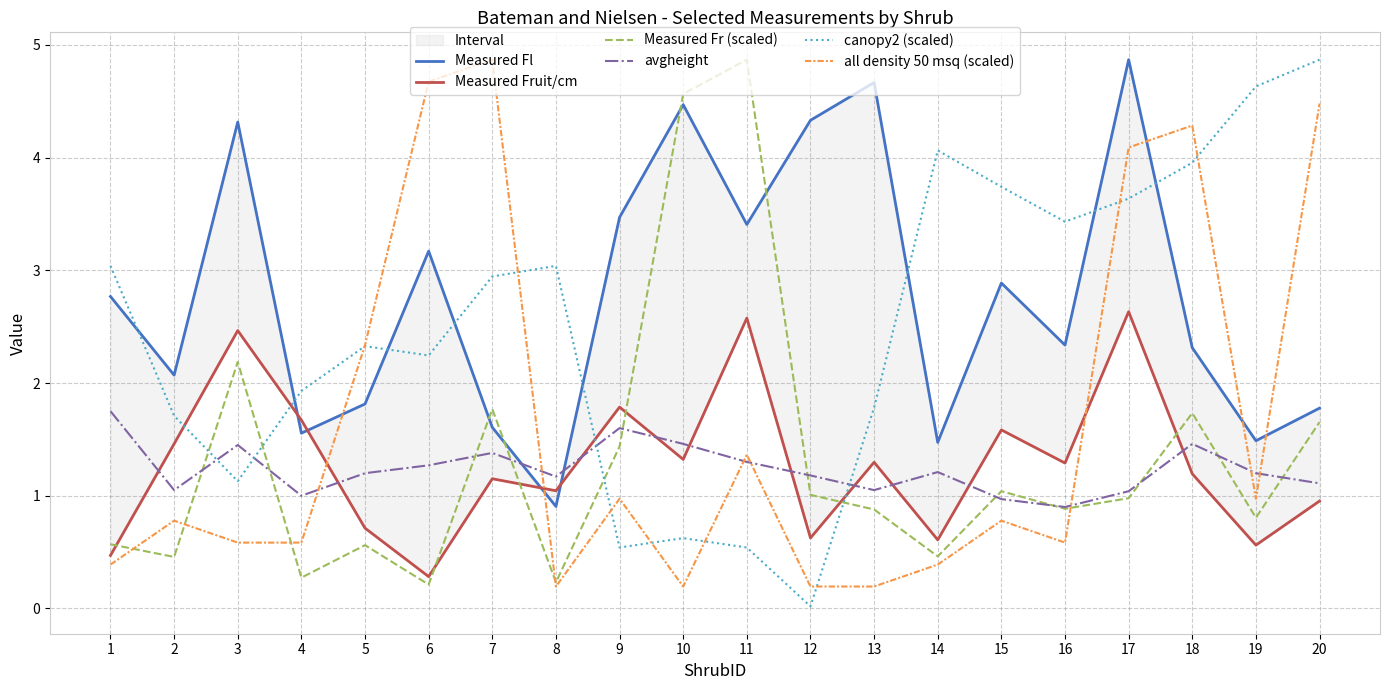

Reading left to right, transcribe all the data shown in this chart.

Measured Fl: 2.8	2.1	4.3	1.6	1.8	3.2	1.6	0.9	3.5	4.5	3.4	4.3	4.7	1.5	2.9	2.3	4.9	2.3	1.5	1.8
Measured Fruit/cm: 0.5	1.5	2.5	1.7	0.7	0.3	1.2	1.0	1.8	1.3	2.6	0.6	1.3	0.6	1.6	1.3	2.6	1.2	0.6	1.0
Measured Fr (scaled): 0.6	0.5	2.2	0.3	0.6	0.2	1.8	0.2	1.4	4.6	4.9	1.0	0.9	0.5	1.0	0.9	1.0	1.7	0.8	1.7
avgheight: 1.8	1.1	1.4	1.0	1.2	1.3	1.4	1.2	1.6	1.5	1.3	1.2	1.1	1.2	1.0	0.9	1.0	1.5	1.2	1.1
canopy2 (scaled): 3.0	1.7	1.1	1.9	2.3	2.2	2.9	3.0	0.5	0.6	0.5	0.0	1.8	4.1	3.7	3.4	3.6	4.0	4.6	4.9
all density 50 msq (scaled): 0.4	0.8	0.6	0.6	2.3	4.7	4.9	0.2	1.0	0.2	1.4	0.2	0.2	0.4	0.8	0.6	4.1	4.3	1.0	4.5